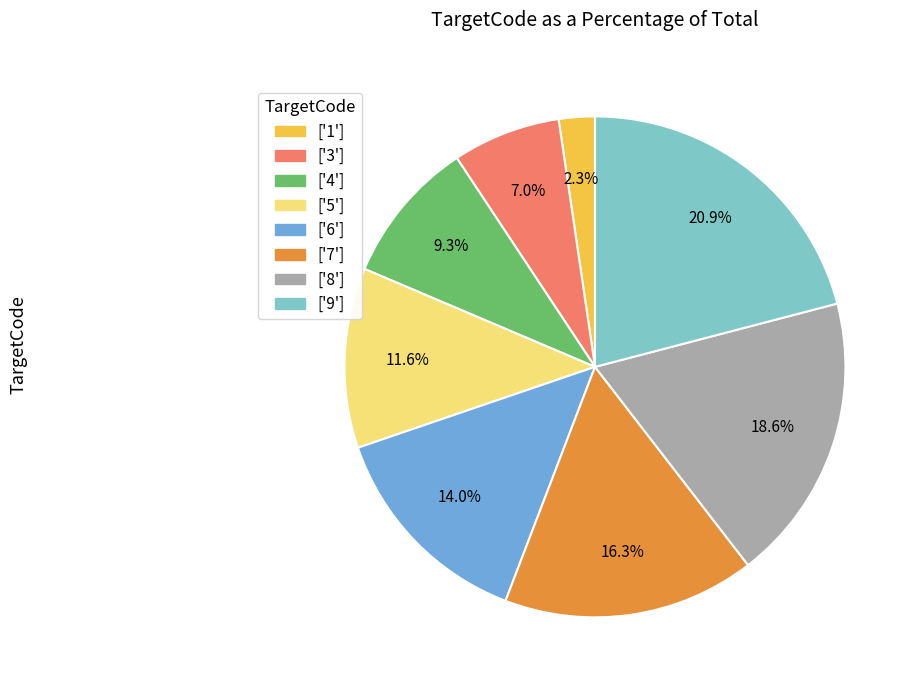

To the nearest percent, what is the average slice percentage?

12%